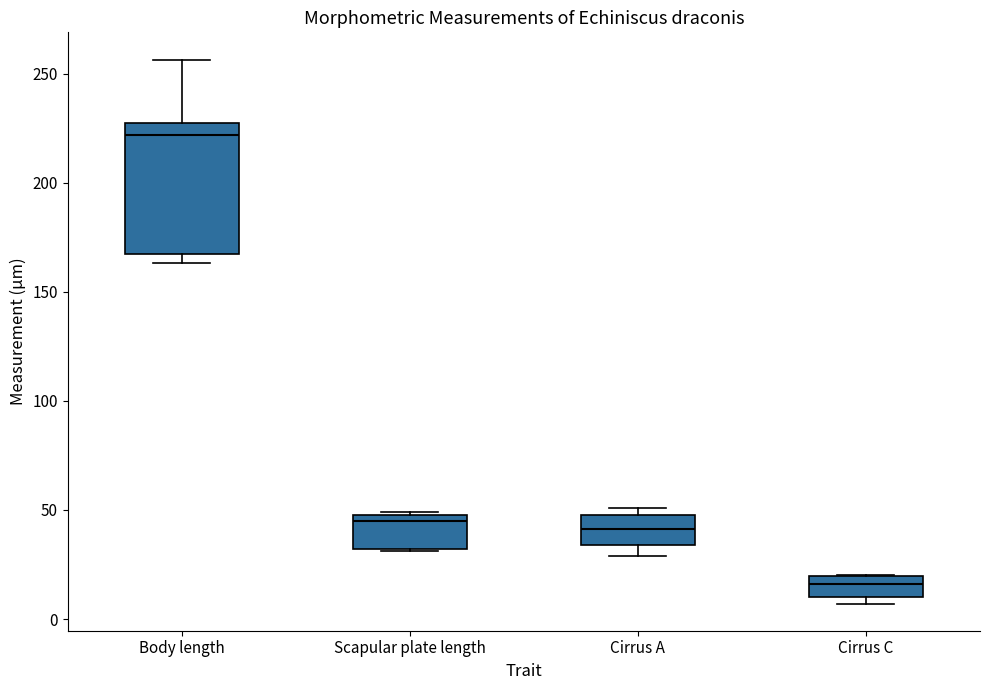

Comparing the boxes themselves (not the whiskers), which one is the tallest?

Body length